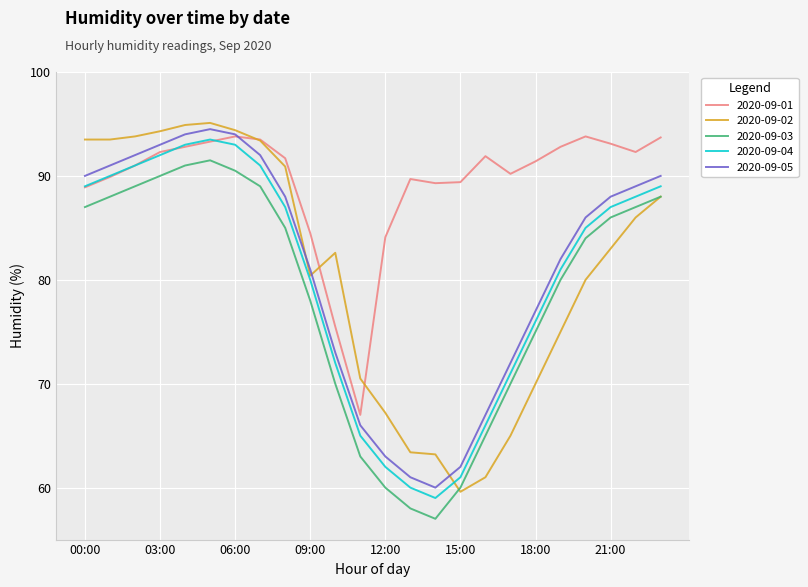

True or false: 2020-09-05 and 2020-09-04 cross at least once.

False